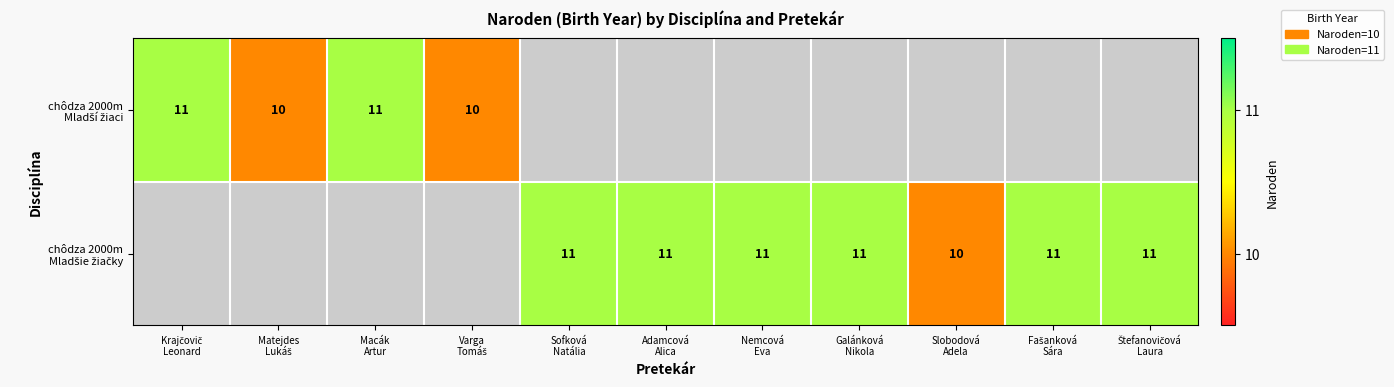

At how many categories does at least one series exceed 10?

8